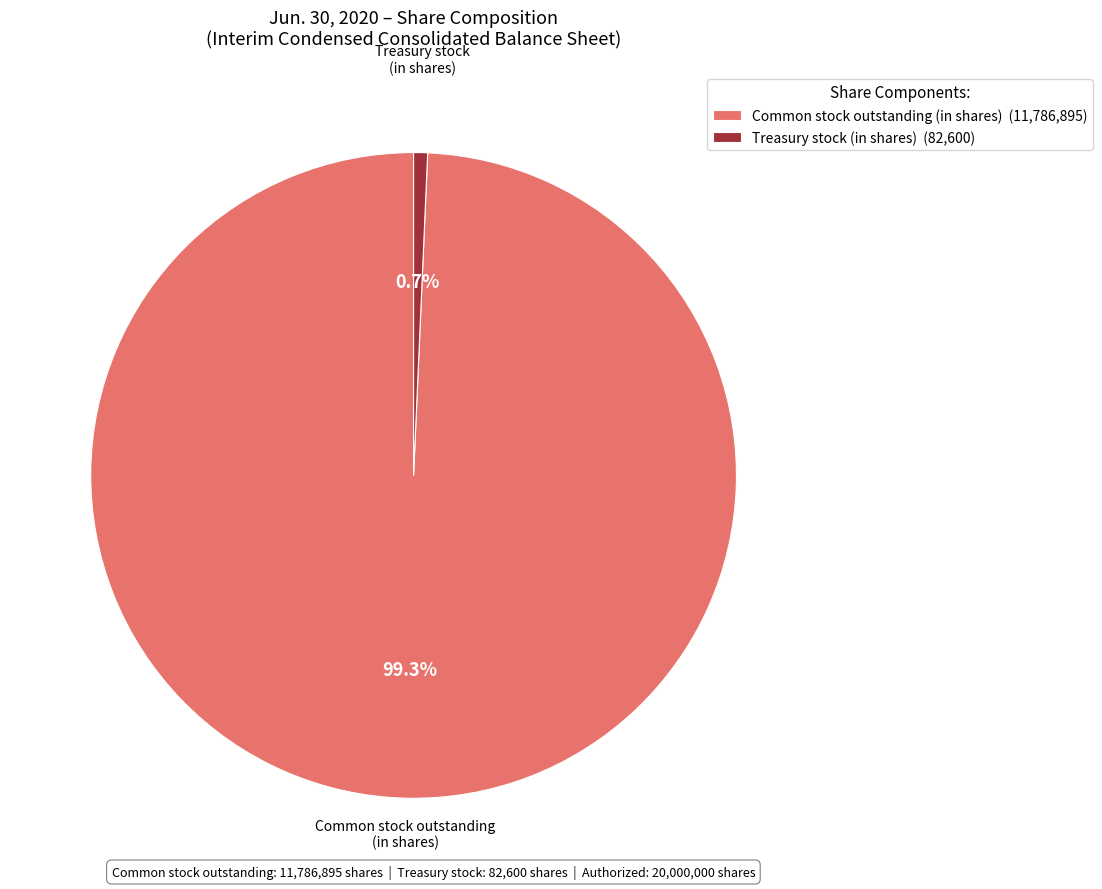

To the nearest percent, what percentage of the pie is Treasury stock (in shares)?

1%